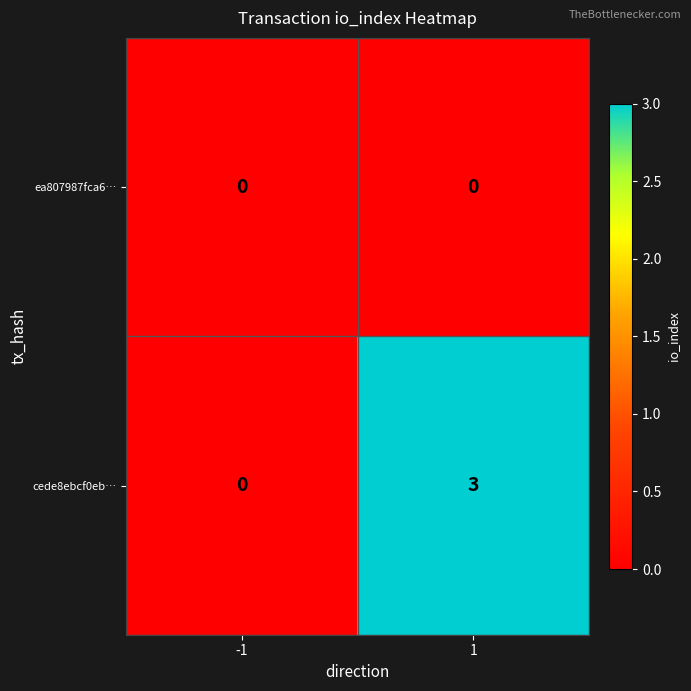

What is the total value across all series at 1?

3